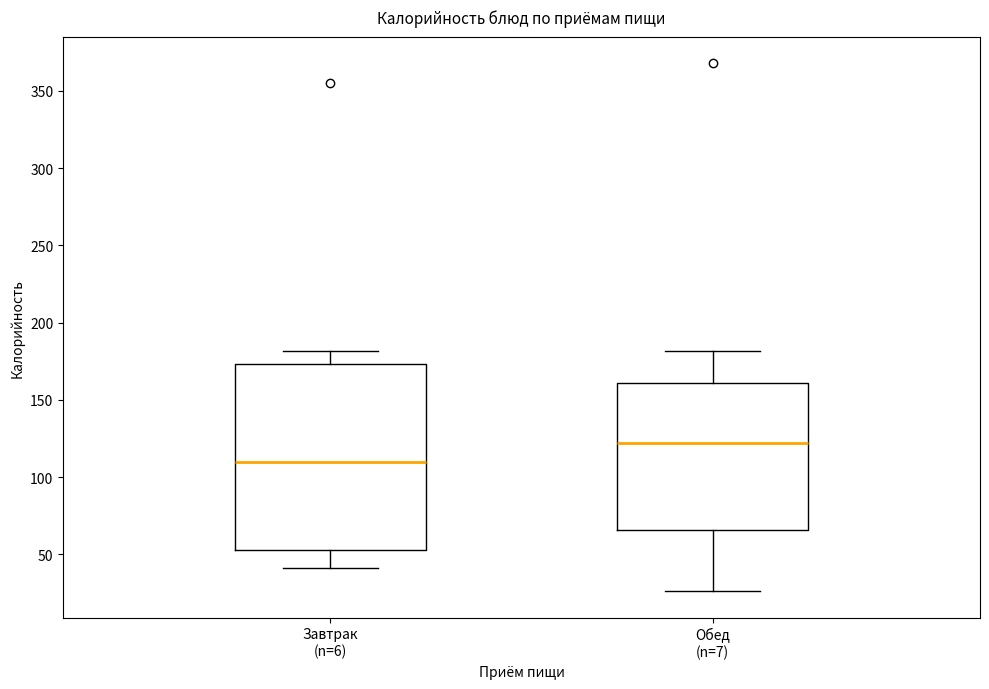

Which box is the tallest, from its lower edge to its upper edge?

Завтрак (n=6)